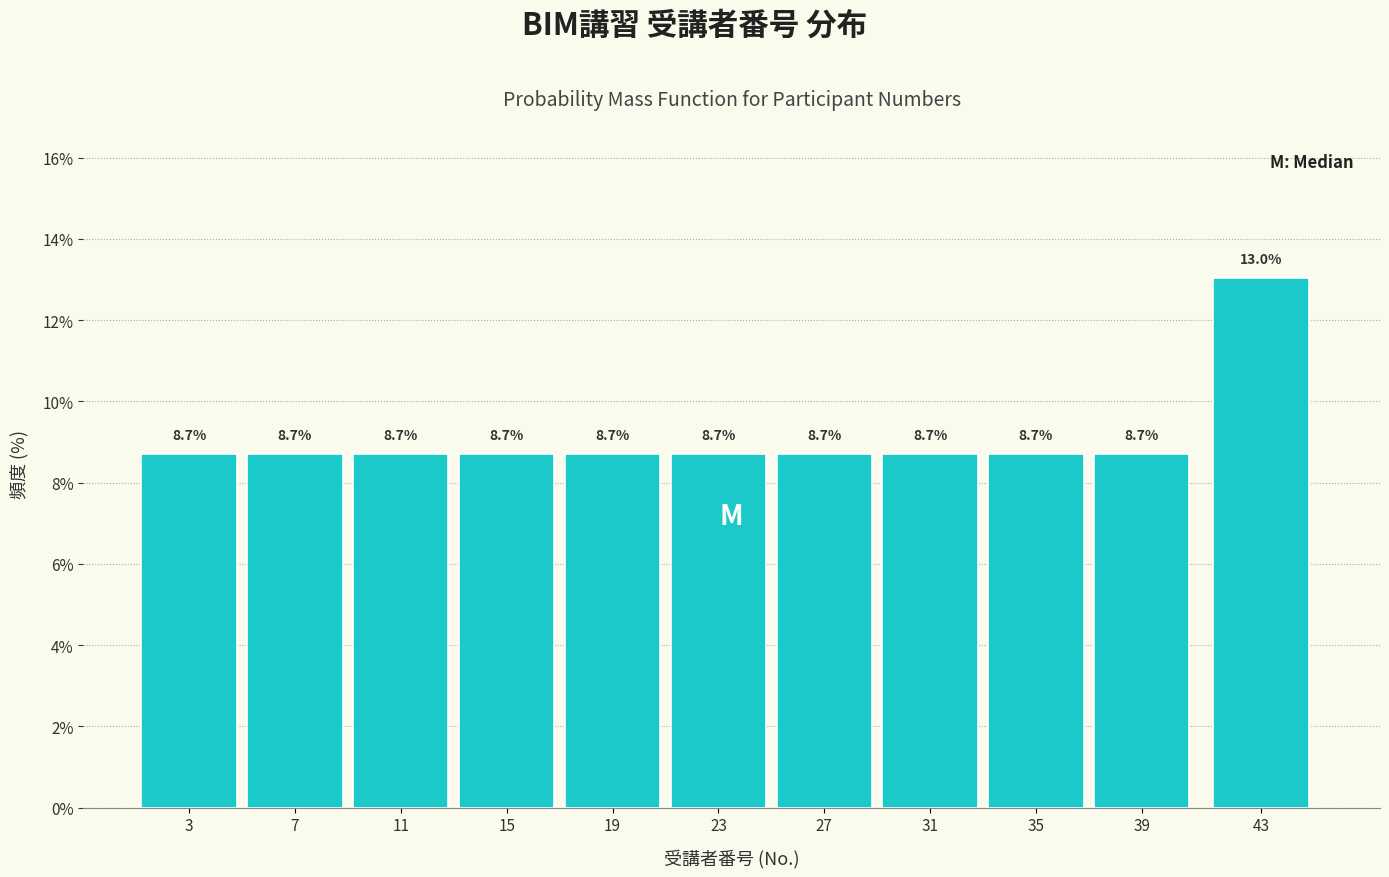

Reading left to right, list all the values displayed in this chart.

8.7	8.7	8.7	8.7	8.7	8.7	8.7	8.7	8.7	8.7	13.0